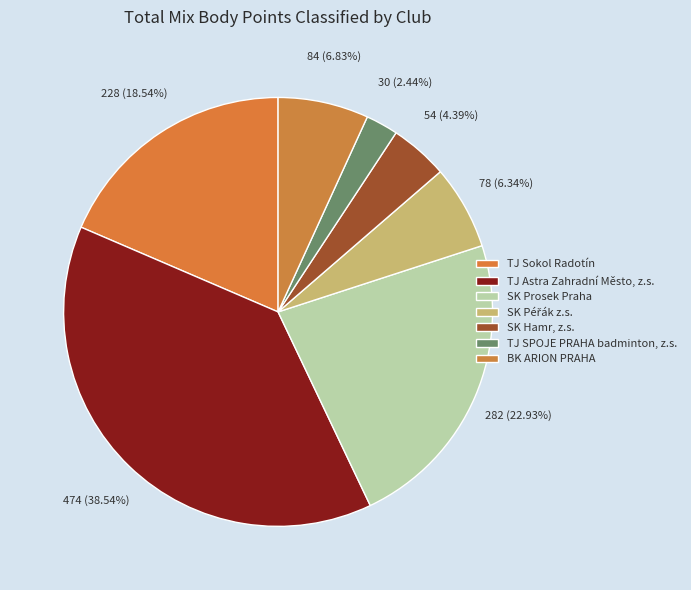

How many slices are in this pie chart?

7